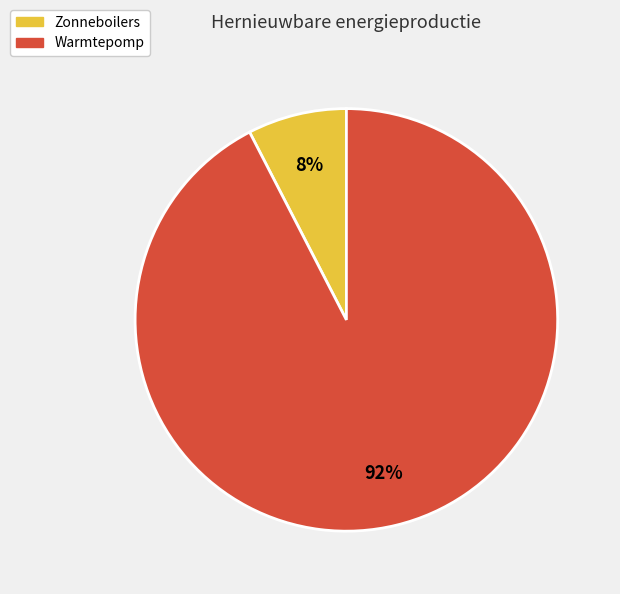

How many segments does this pie chart have?

2